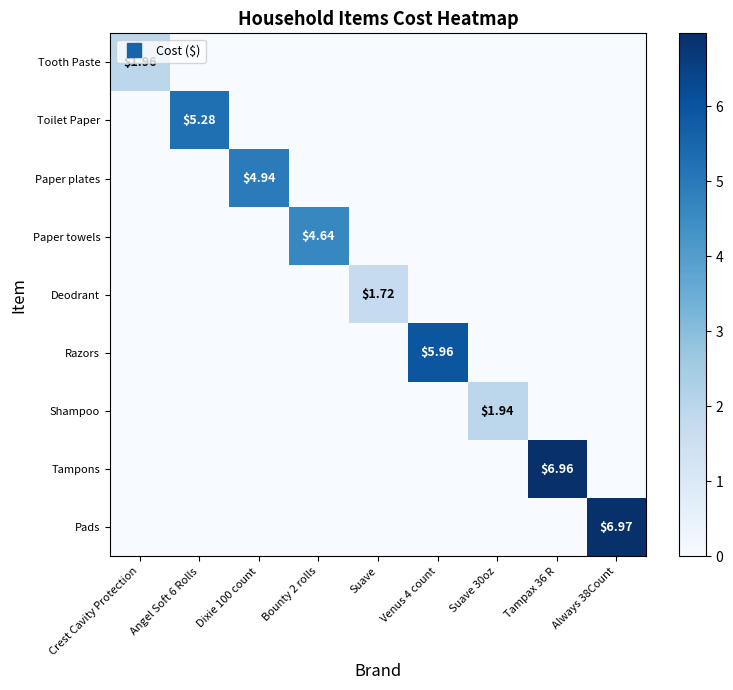

Which series has the widest spread of values?

Pads